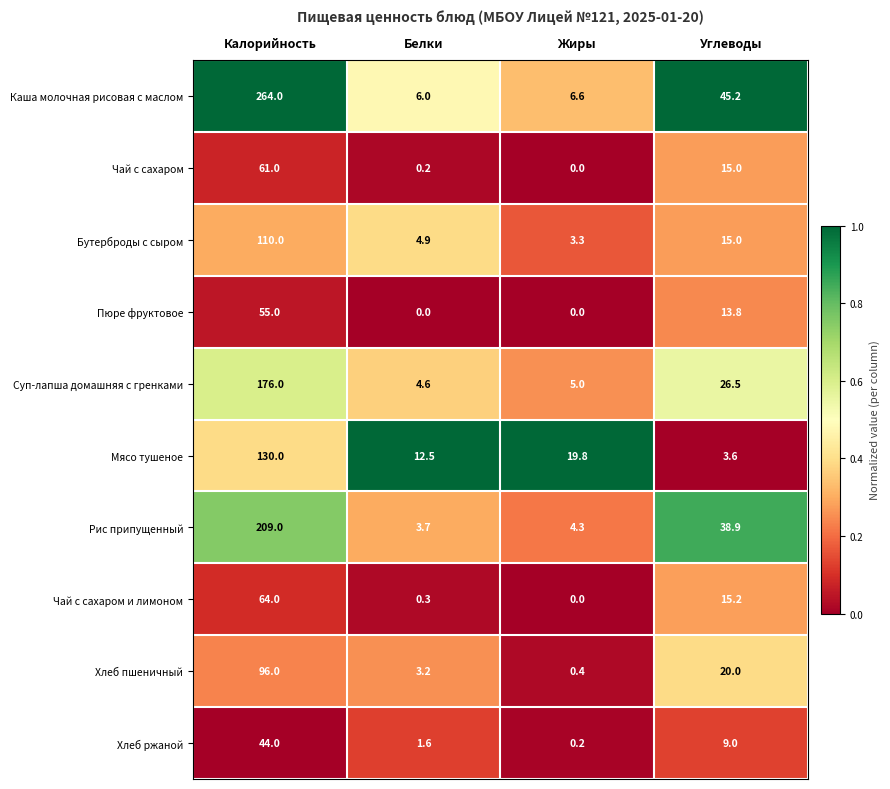

At which label does Чай с сахаром и лимоном reach its peak?

Калорийность